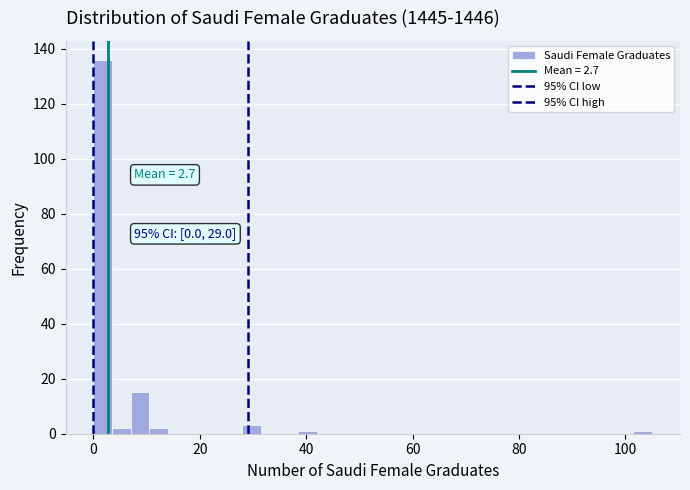

Around what value on the x-axis is the tallest bar? Give the approximate position of its centre, as read against the axis.

2